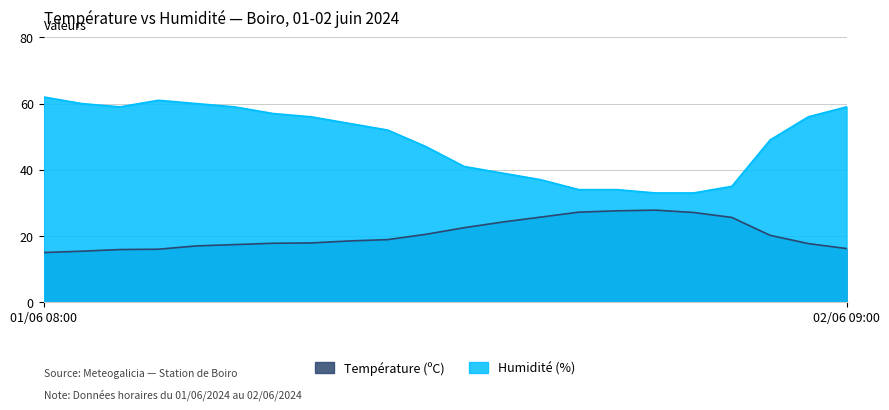

What value does the Température (ºC) series have at 01/06 07:00?

15.4